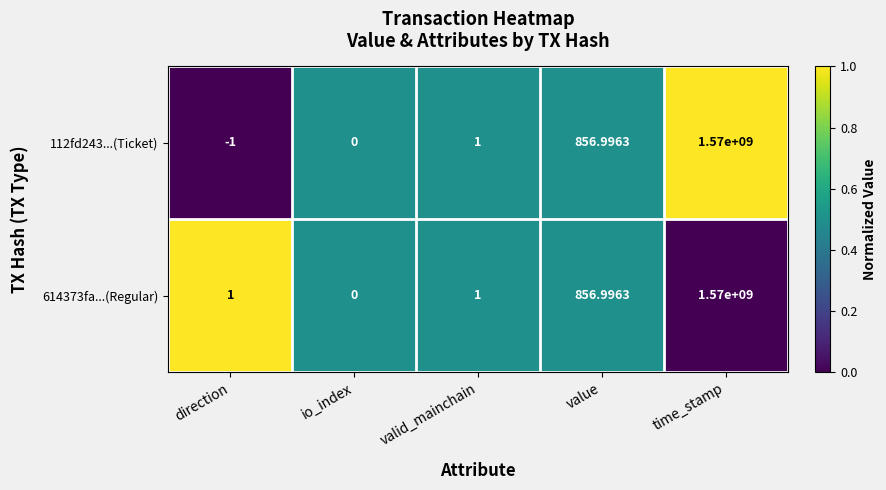

List the labels in order of 112fd243...(Ticket) value, largest first.

time_stamp, value, valid_mainchain, io_index, direction